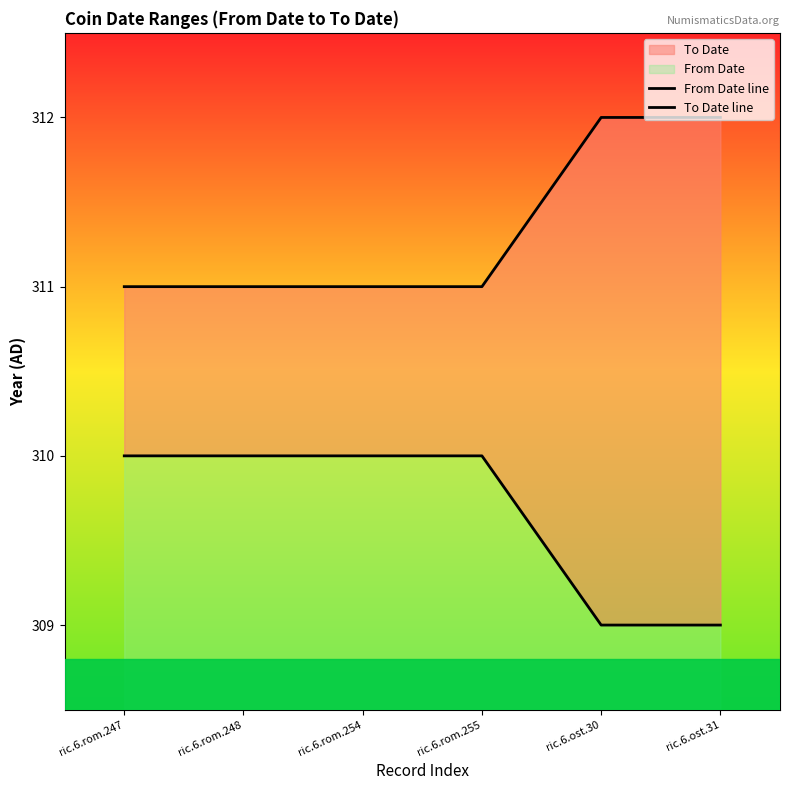

True or false: To Date line has a value of 85 at ric.6.ost.30.

False